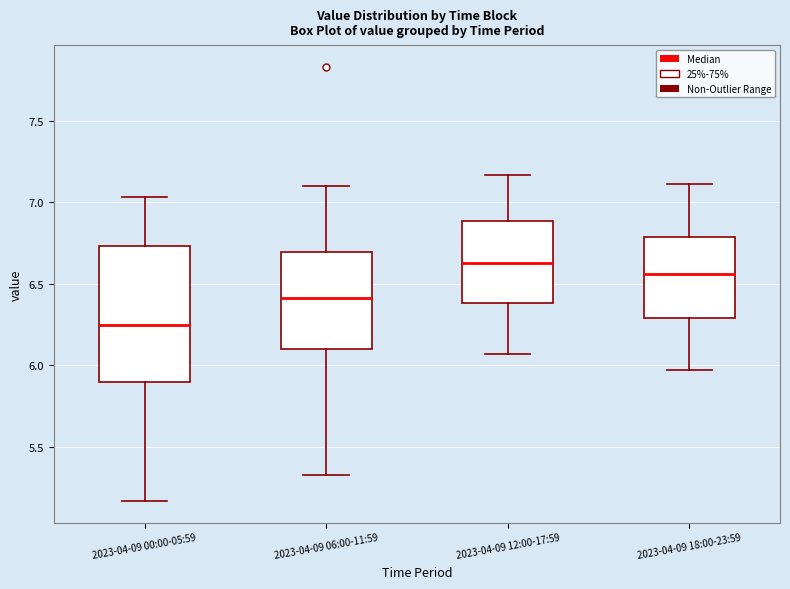

Reading left to right, transcribe this box plot: for each box, give where its median line is, the range the box spans, and where its two whiskers end, as read against the y-axis. The values are not printed on the chart, so give them approximately, as read against the axis.

2023-04-09 00:00-05:59: median 6.25, box 5.90 to 6.75, whiskers 5.15 to 7.05
2023-04-09 06:00-11:59: median 6.40, box 6.10 to 6.70, whiskers 5.35 to 7.10
2023-04-09 12:00-17:59: median 6.65, box 6.40 to 6.90, whiskers 6.05 to 7.15
2023-04-09 18:00-23:59: median 6.55, box 6.30 to 6.80, whiskers 5.95 to 7.10